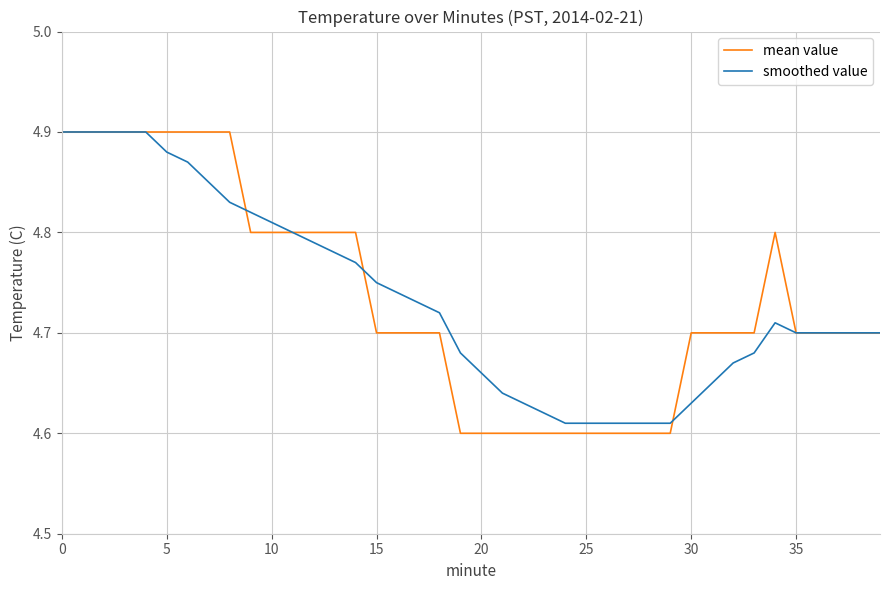

Which series has the widest spread of values?

mean value